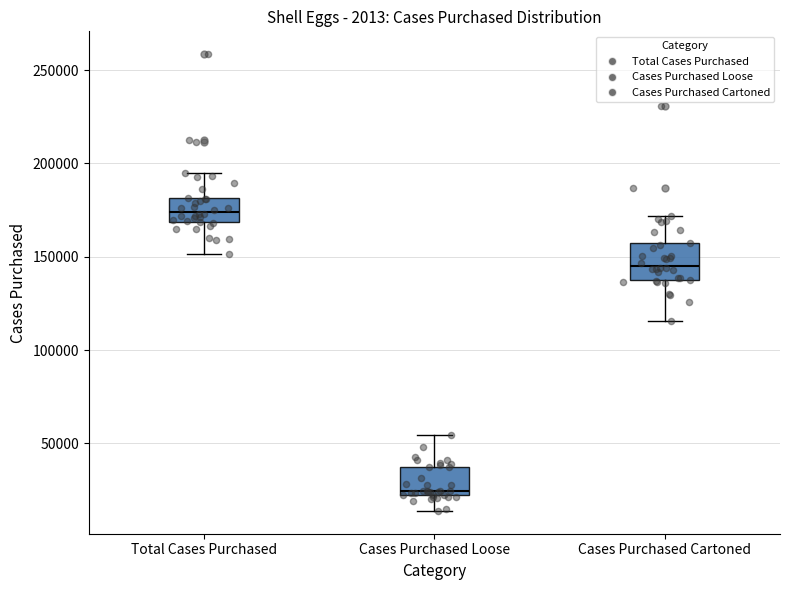

Reading left to right, read every box against the y-axis: the position of its median line, the range the box covers, and the ends of its whiskers. The values are not printed on the chart, so give them approximately, as read against the axis.

Total Cases Purchased: median 175000, box 170000 to 180000, whiskers 150000 to 195000
Cases Purchased Loose: median 25000, box 20000 to 35000, whiskers 15000 to 55000
Cases Purchased Cartoned: median 145000, box 140000 to 155000, whiskers 115000 to 170000